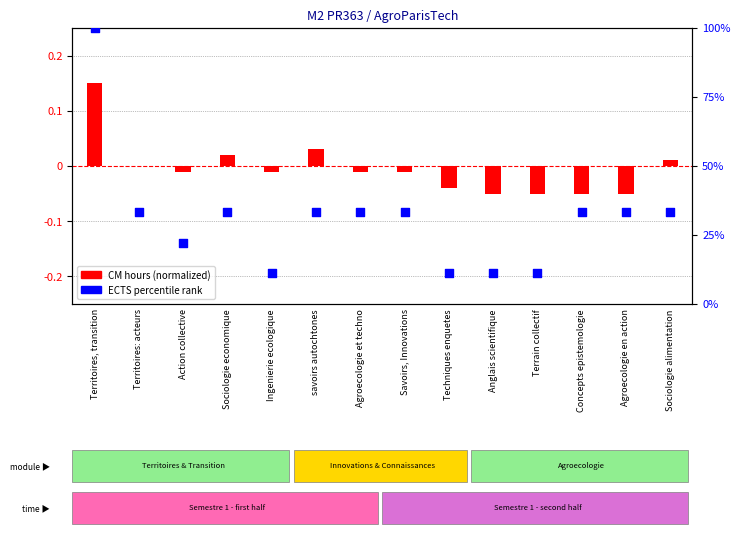

Which series contains the lowest Y value?

CM (normalized)